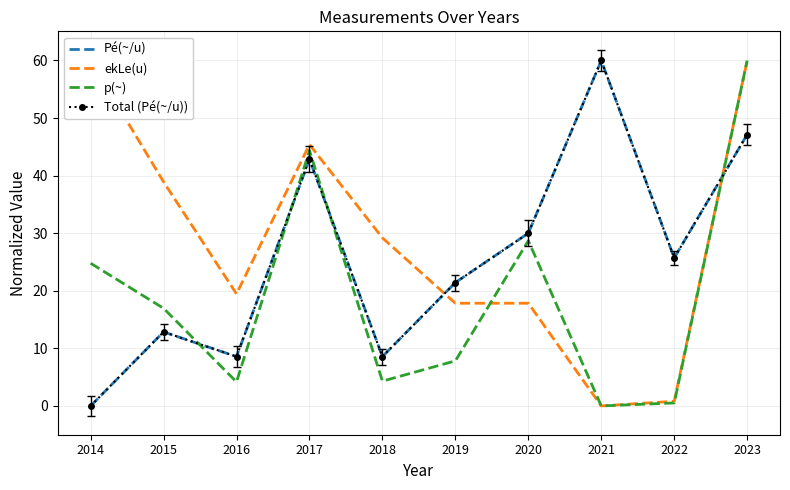

How many distinct data groups are displayed?

4